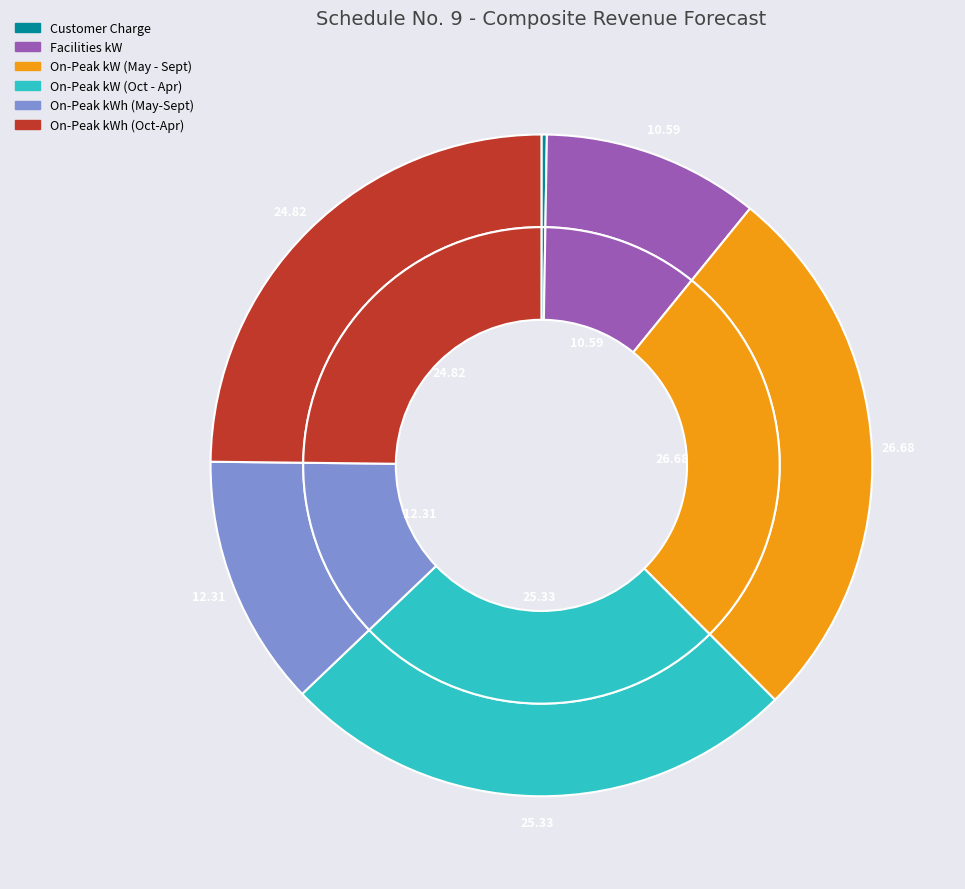

Does any single category account for the majority?

No